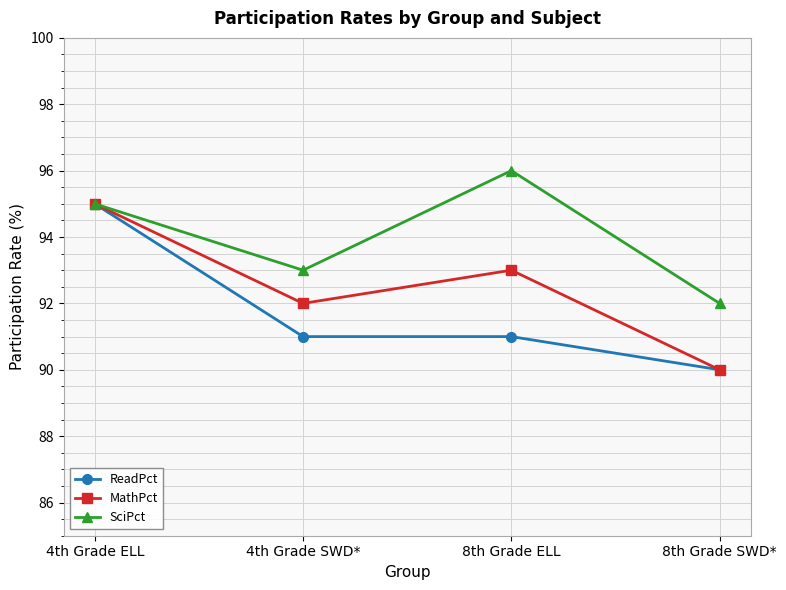

Is it true that ReadPct equals 132 at 8th Grade SWD*?

False